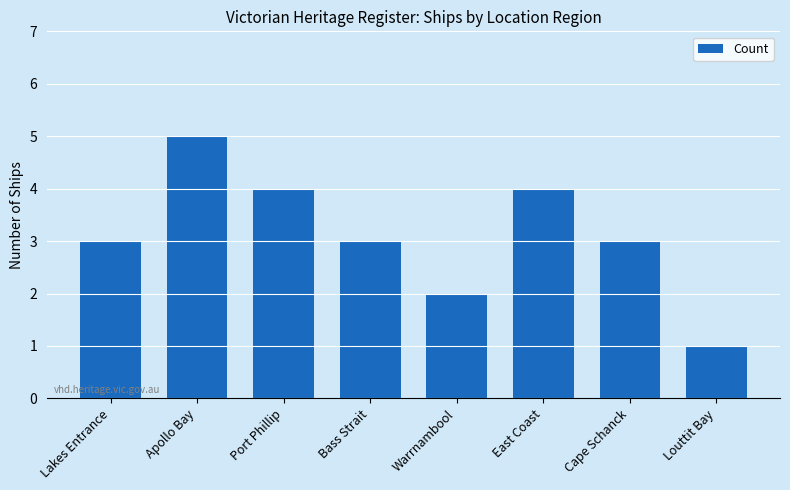

True or false: the data shows 4 at Port Phillip.

True